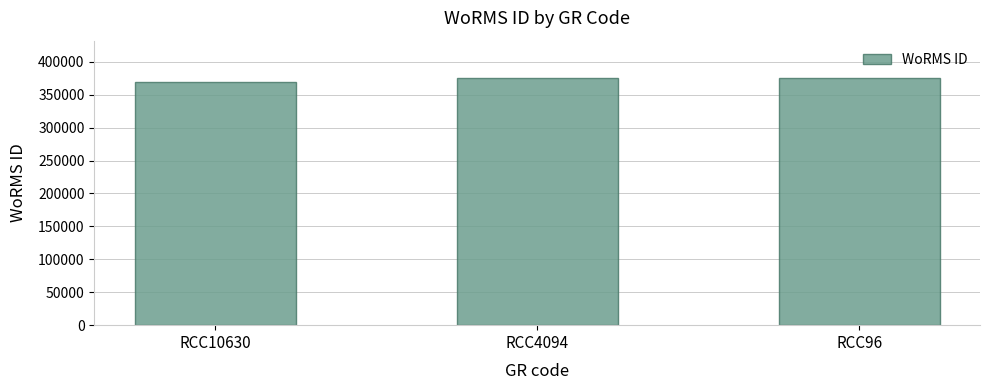

How many bars are there in total?

3